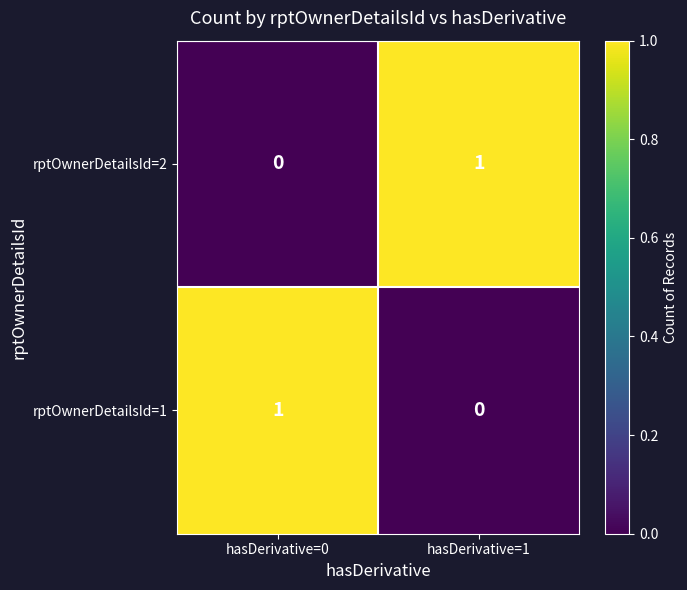

Reading right to left, extract all data points from this chart.

rptOwnerDetailsId=2: 1	0
rptOwnerDetailsId=1: 0	1